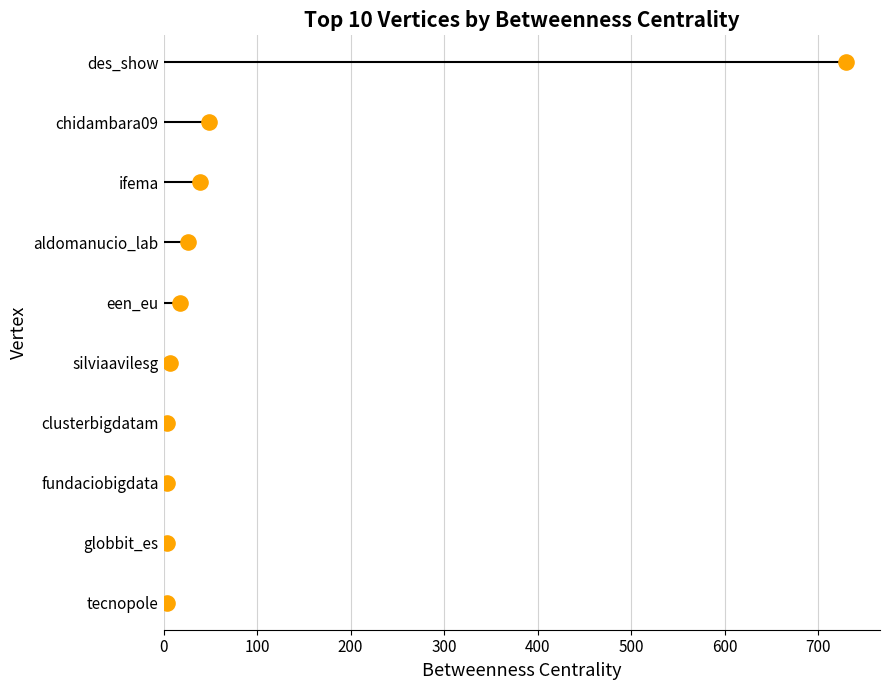

Approximately how many times larger is the value at 700 compared to 500?

1.4